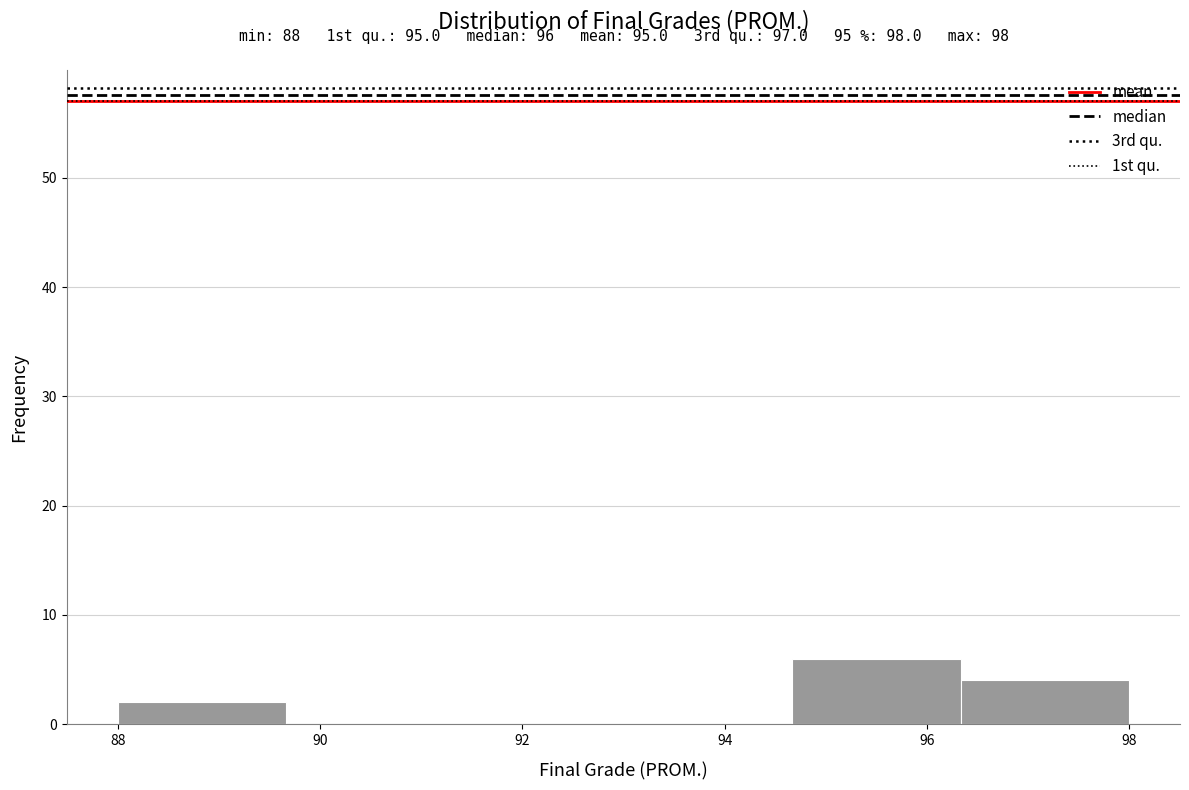

Which range on the x-axis has the tallest bar?

94.6 to 96.4